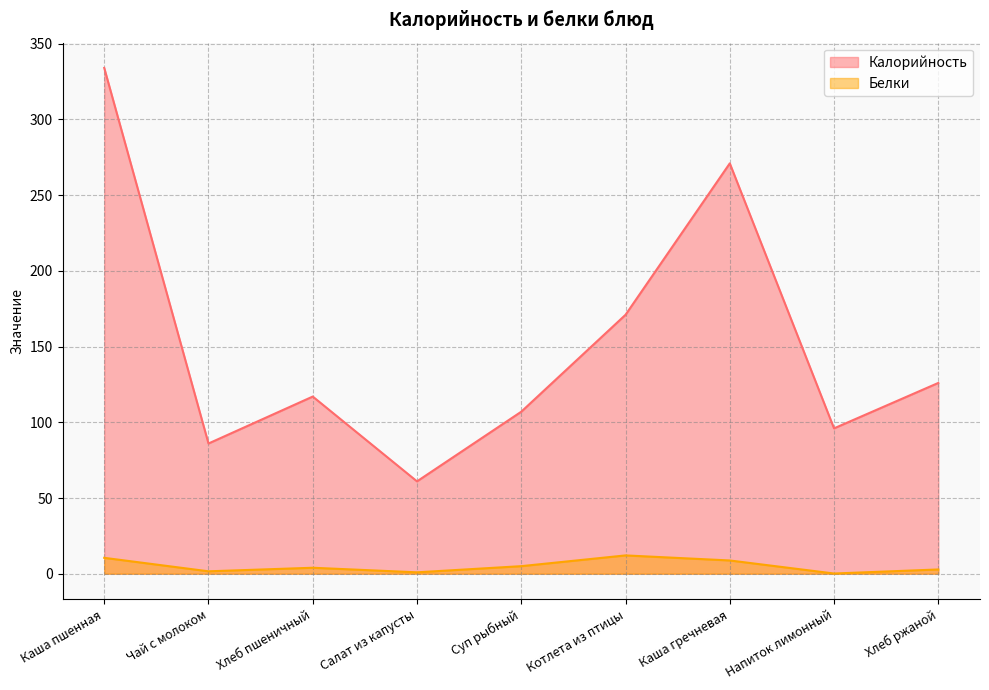

What is the difference between the highest and lowest values at Котлета из птицы?

158.9